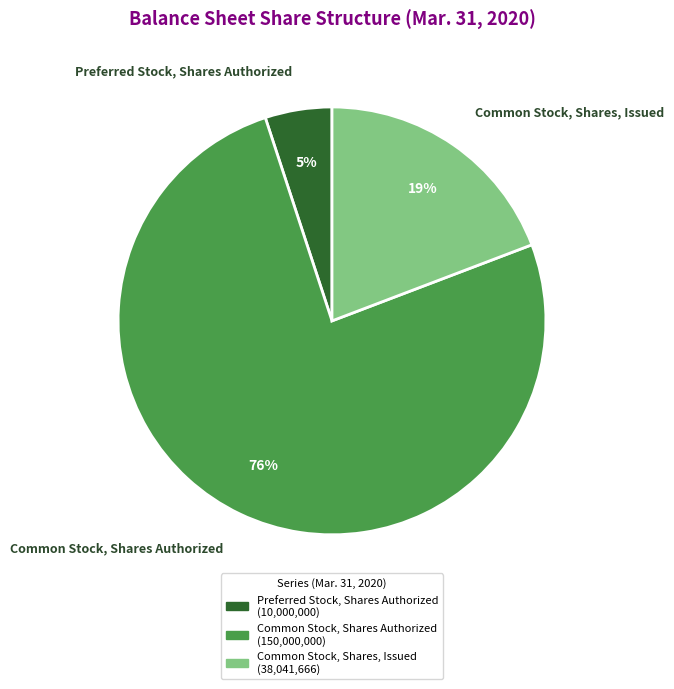

To the nearest percent, what is the difference between the largest and smallest slice percentages?

71%